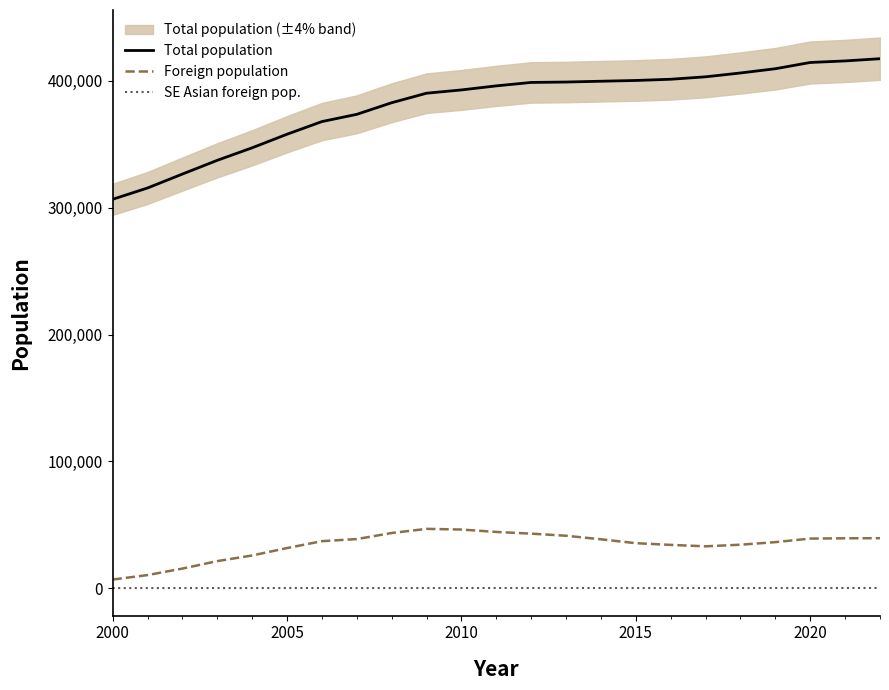

True or false: SE Asian foreign pop. and Total population cross at least once.

False